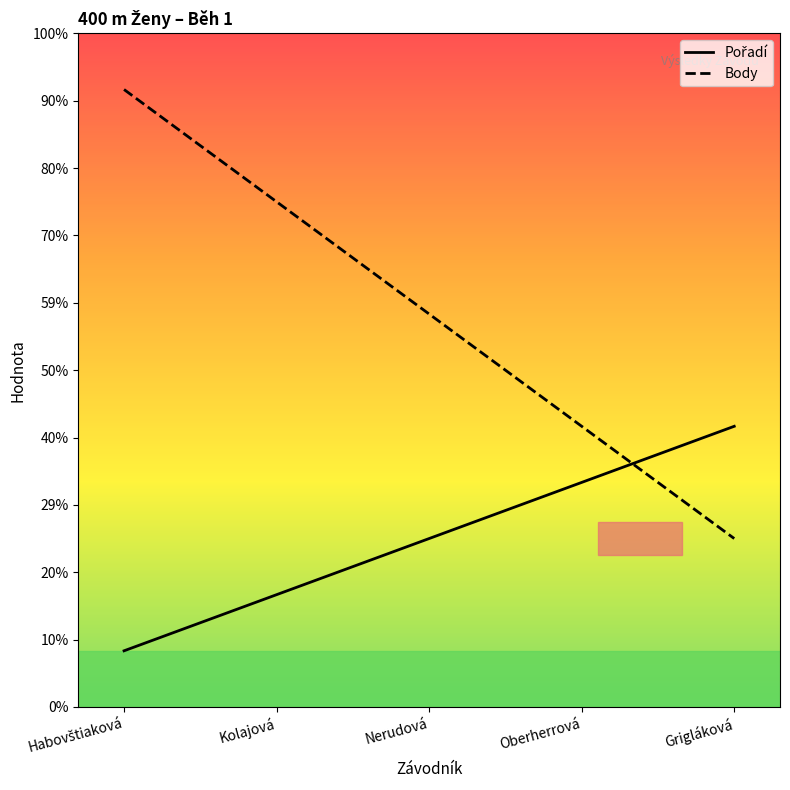

After their last crossing, which series has the higher values: Pořadí or Body?

Pořadí